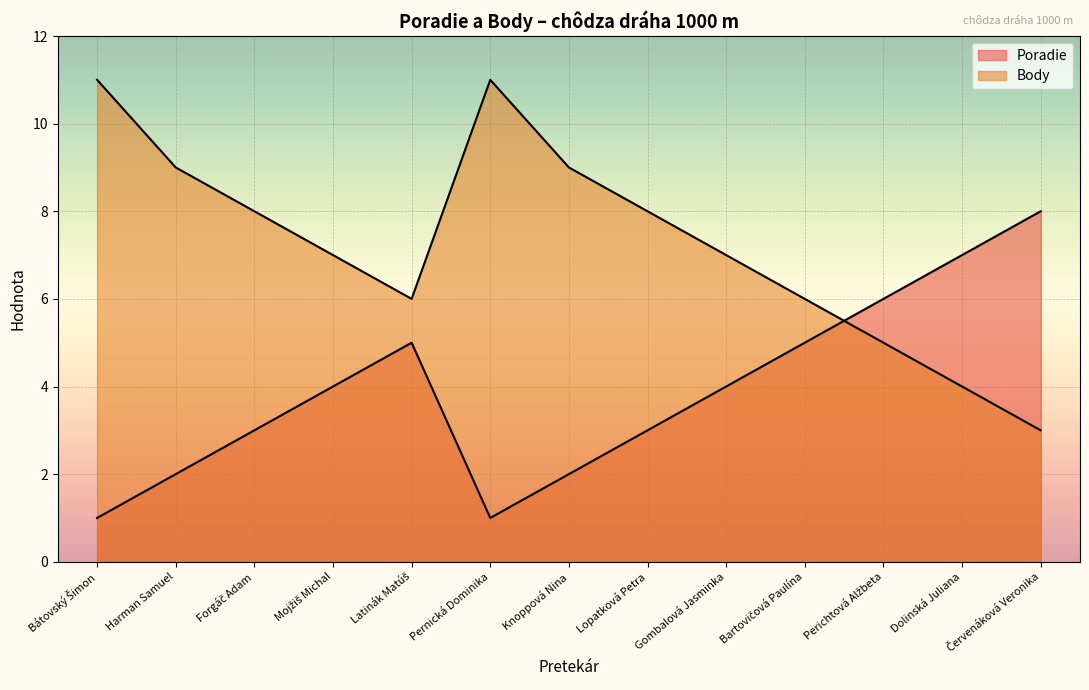

What is the average value of the Body series?

7